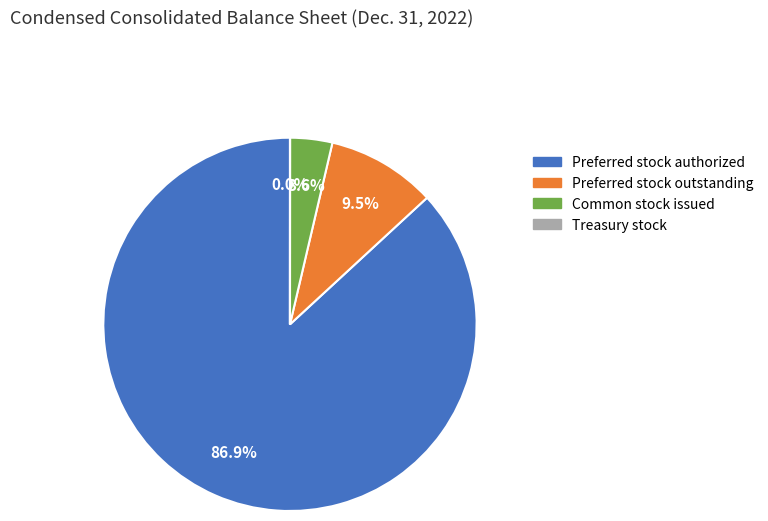

To the nearest percent, what portion does Preferred stock authorized represent?

87%